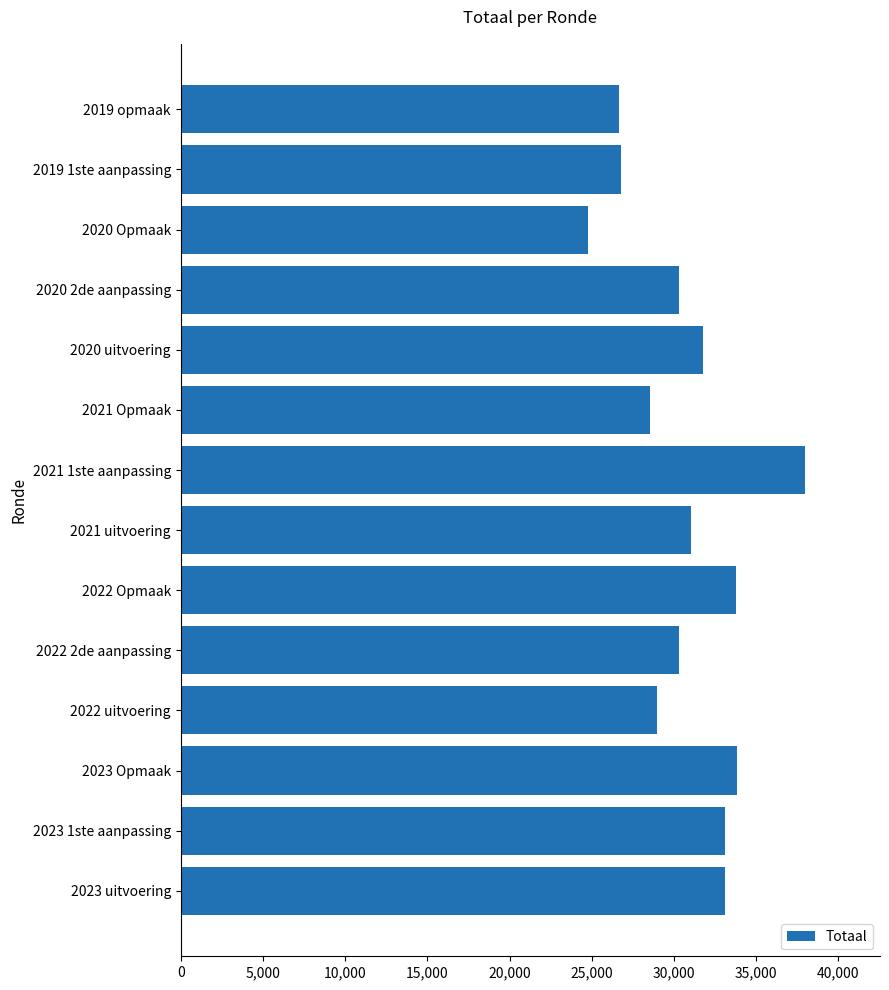

The chart shows a value of 15895 at 2023 Opmaak. True or false?

False